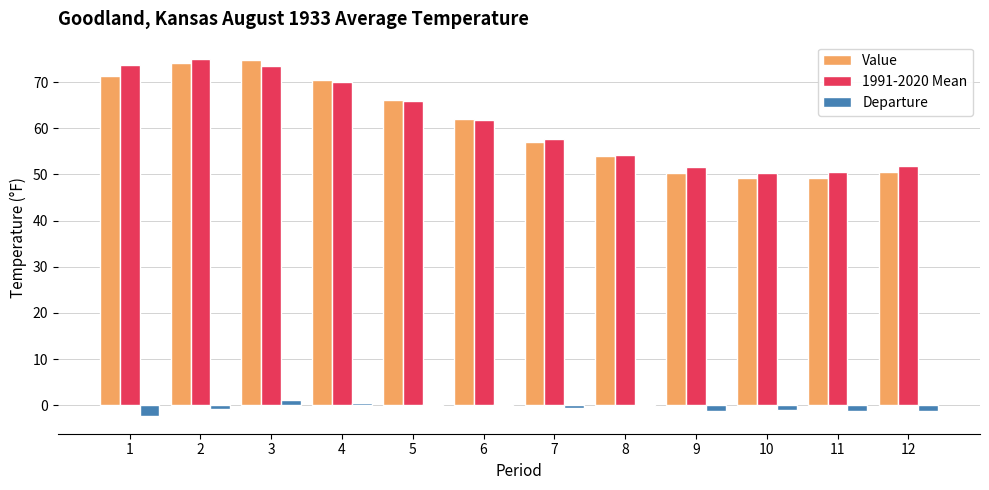

The Value series shows 49.3 at 10. True or false?

True